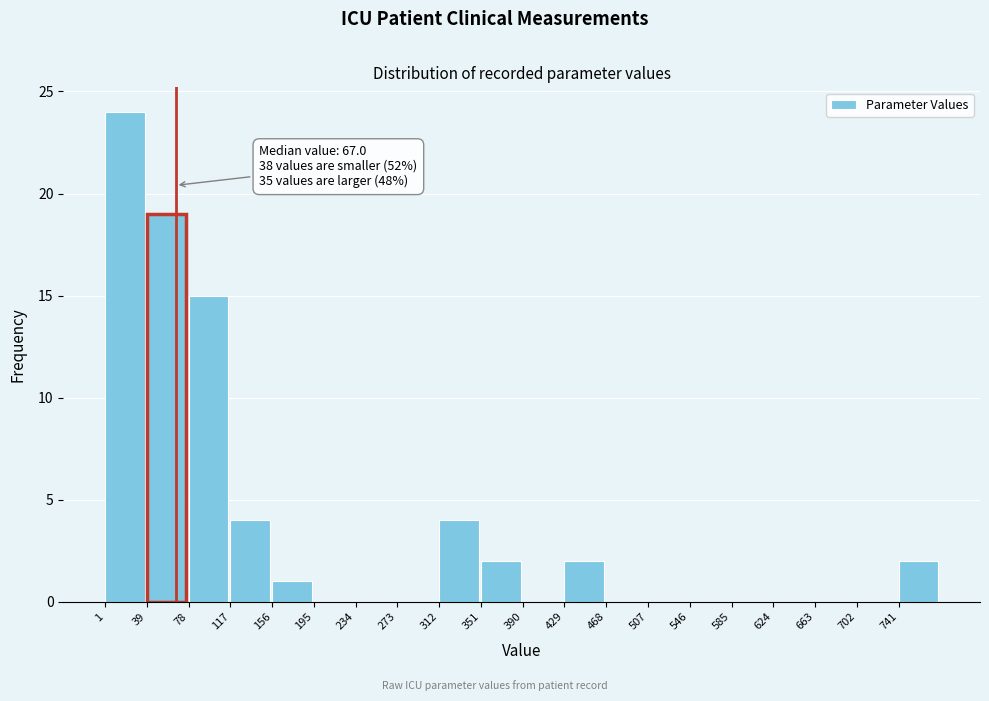

Over which range of the x-axis is the bar tallest?

0 to 40